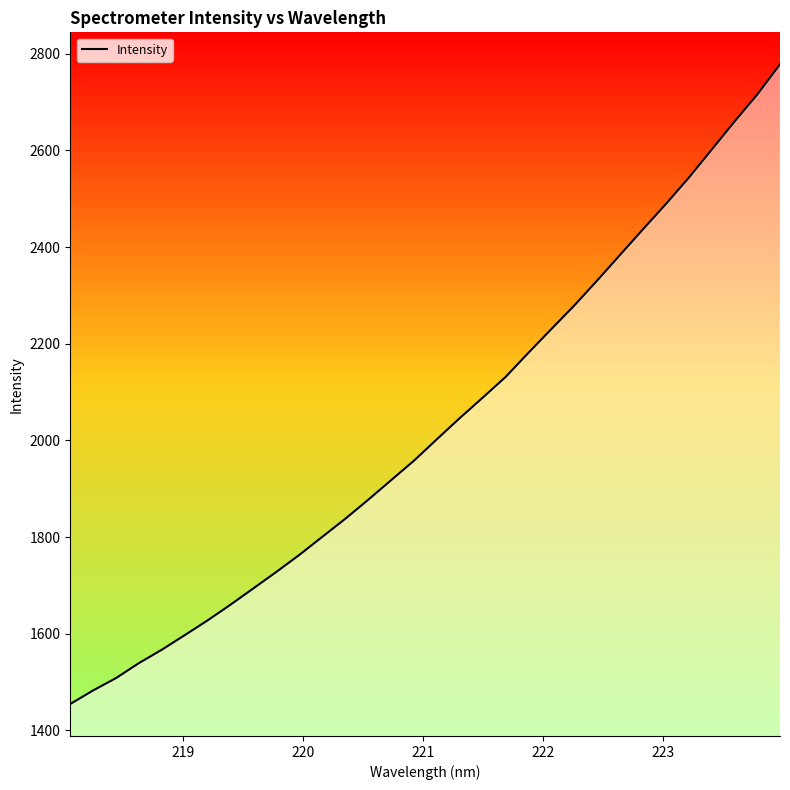

What is the greatest value displayed?

2778.3